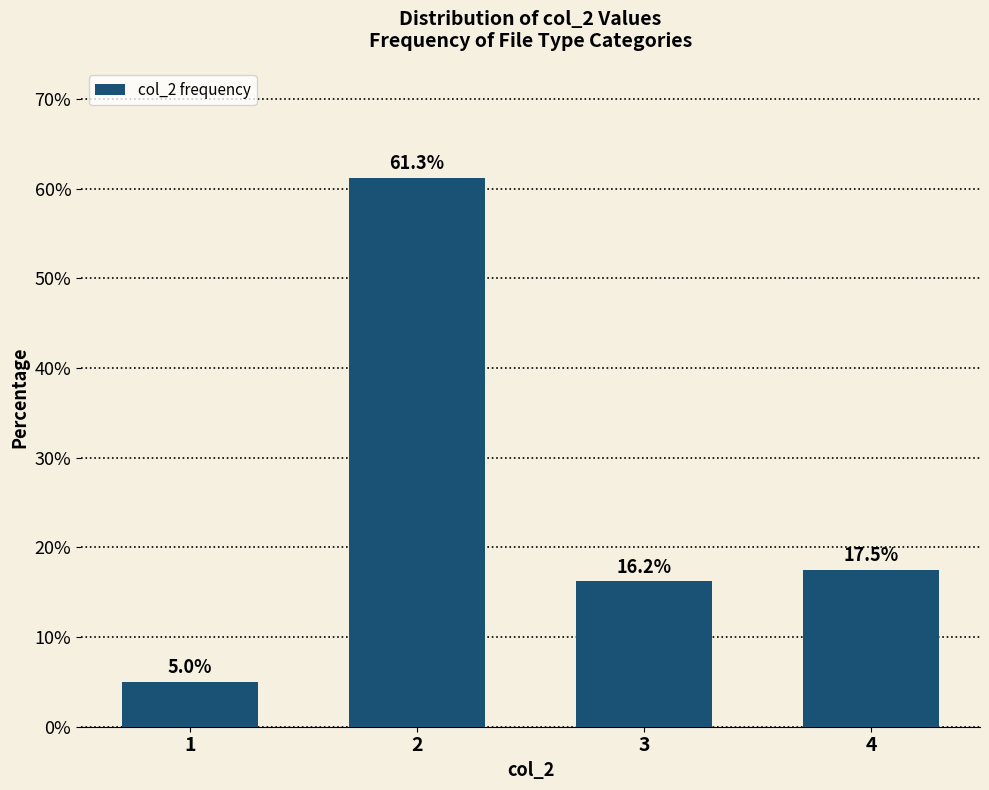

Read the value at 1.

5.0